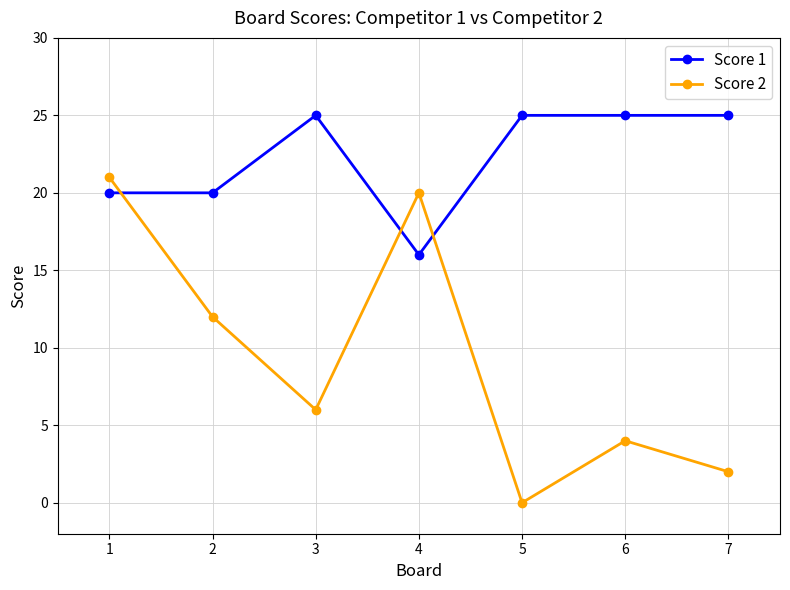

Which series changed the most between 4 and 6?

Score 2